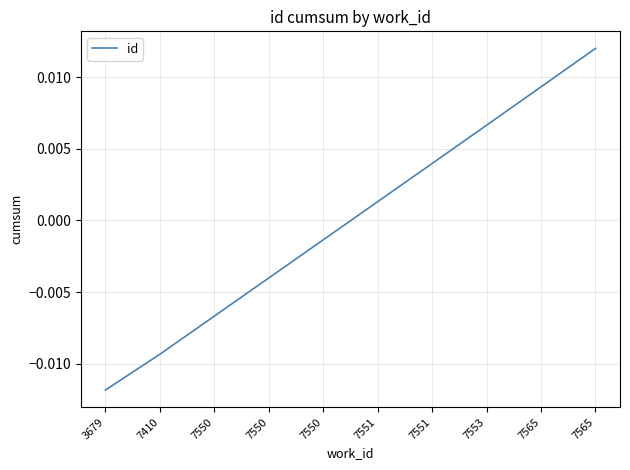

Does the chart have visible grid lines?

Yes